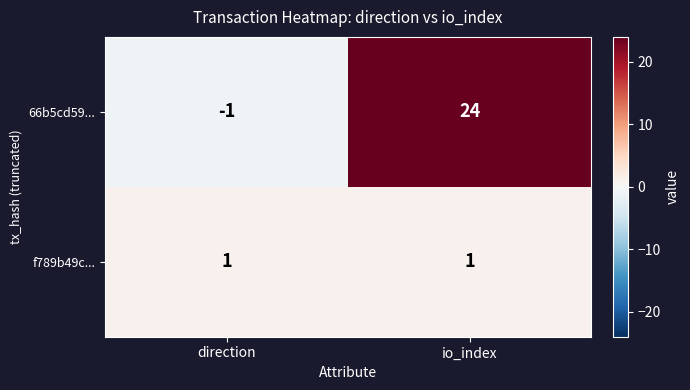

The 66b5cd59... series shows 24 at io_index. True or false?

True